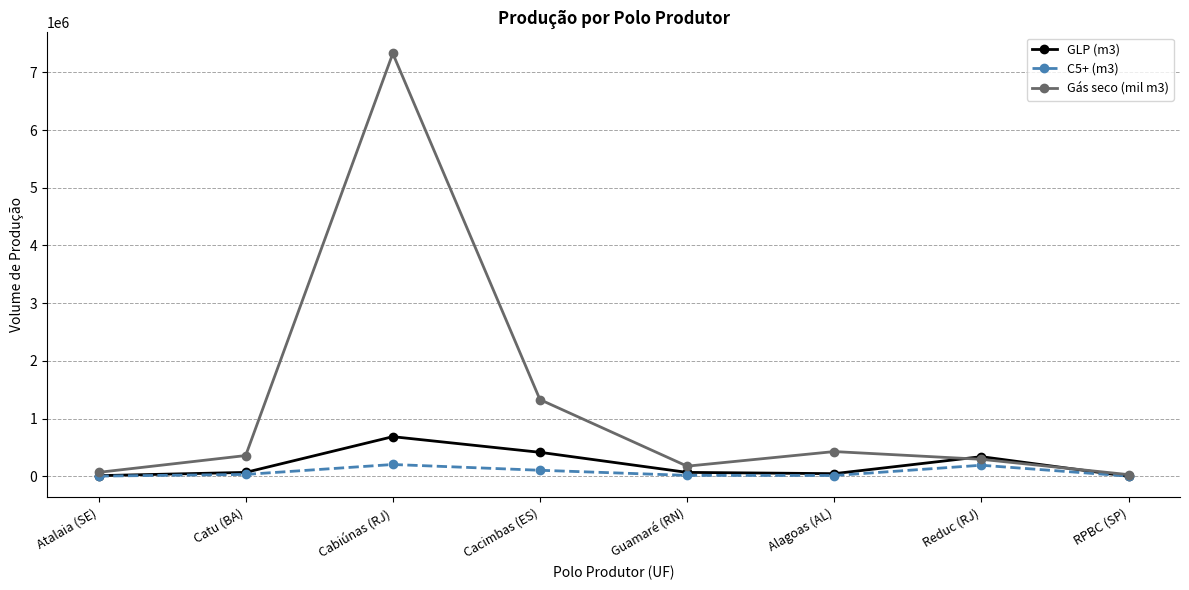

At which label is GLP (m3) closest to 344298?

Reduc (RJ)